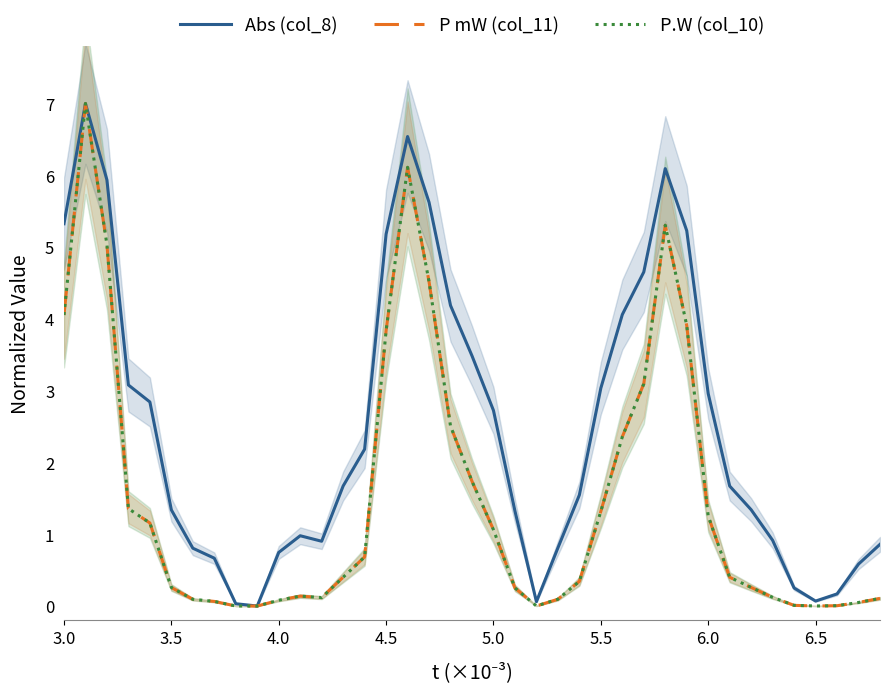

How many positive values does the P mW (col_11) series have?

38